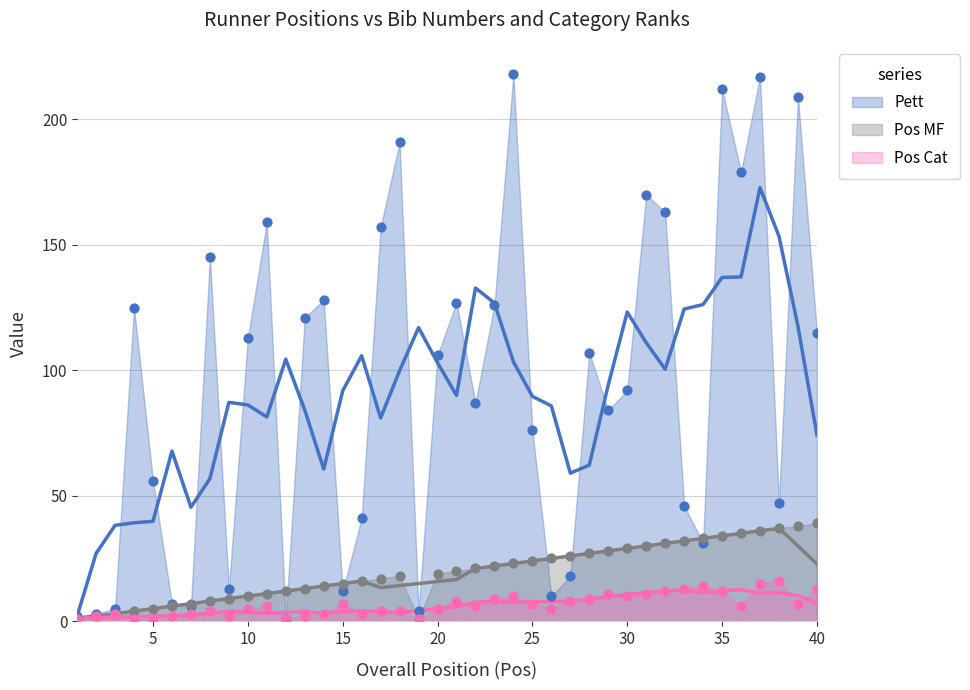

At which category is the sum across all series the highest?

37